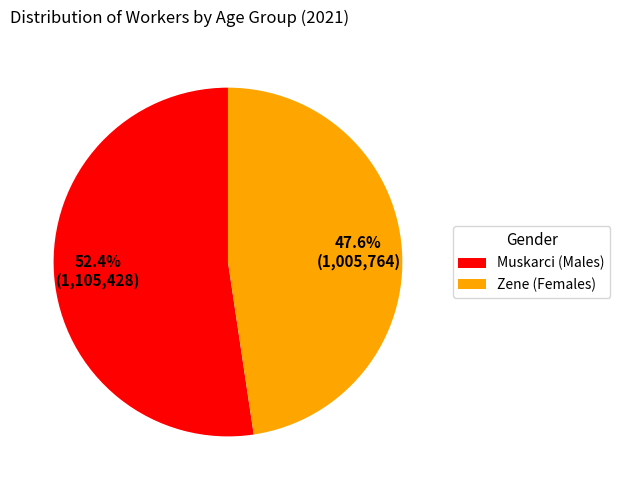

Count the number of slices in the pie.

2